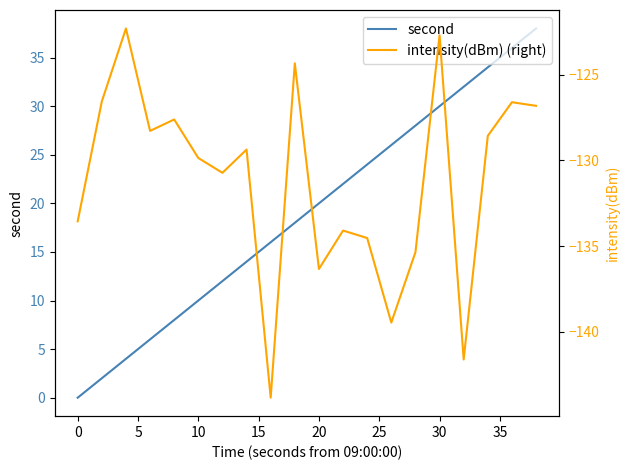

The value of second at 10 is 5. True or false?

False